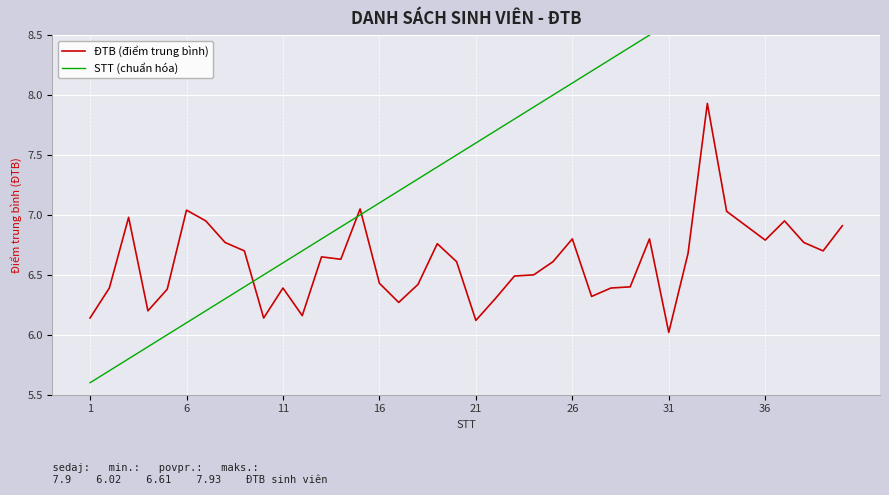

How many values in the STT (chuẩn hóa) series are below 7?

14